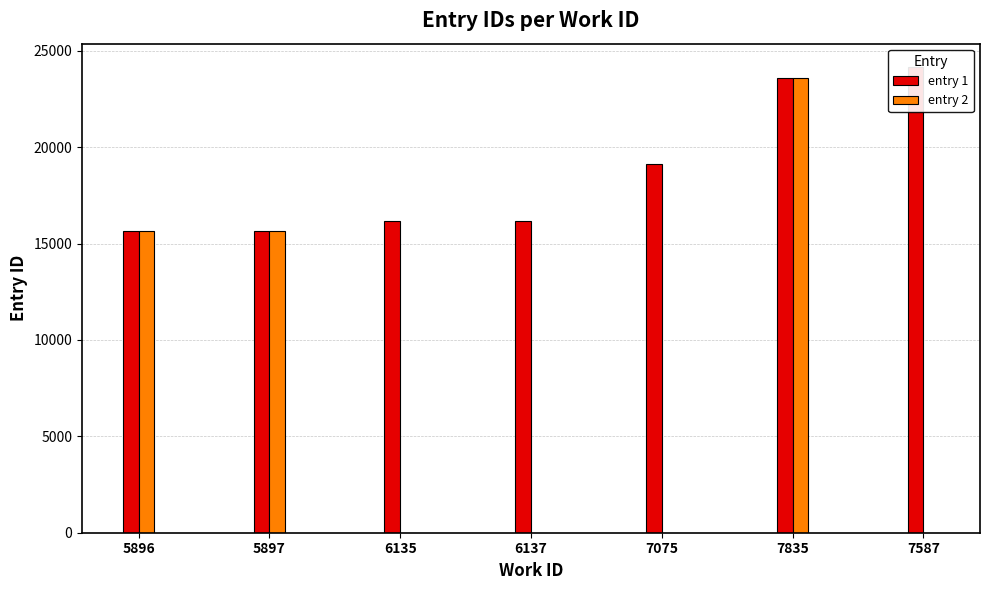

At 7587, list the series in order from smallest to largest.

entry 2, entry 1